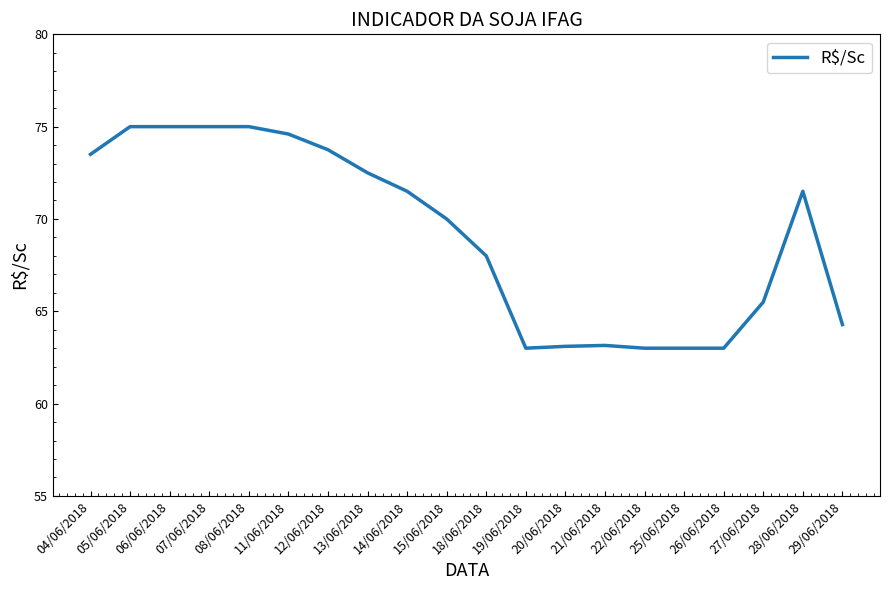

Where does the data first go above 71?

04/06/2018